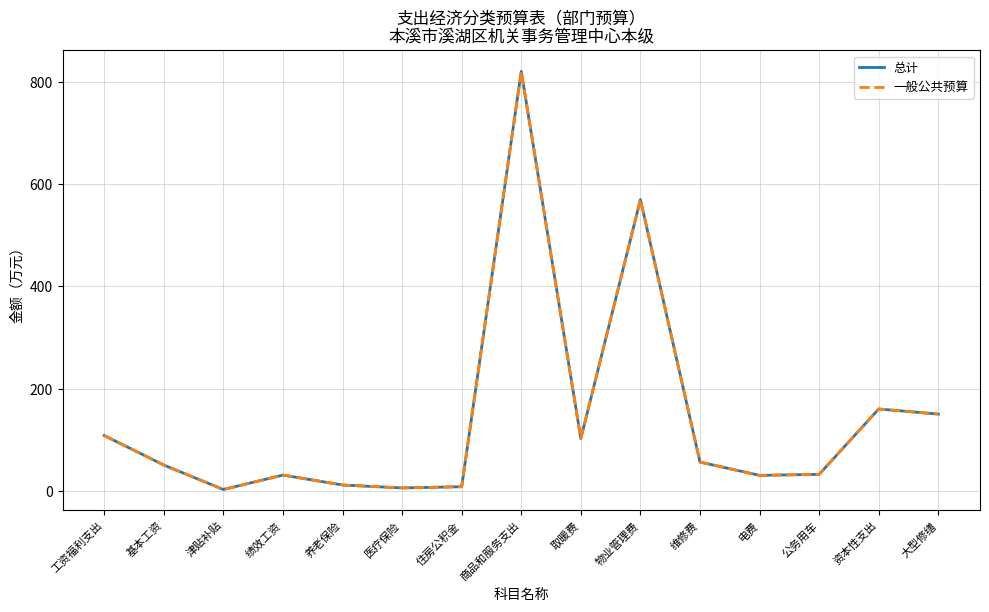

At which label does 总计 first exceed 50?

工资福利支出